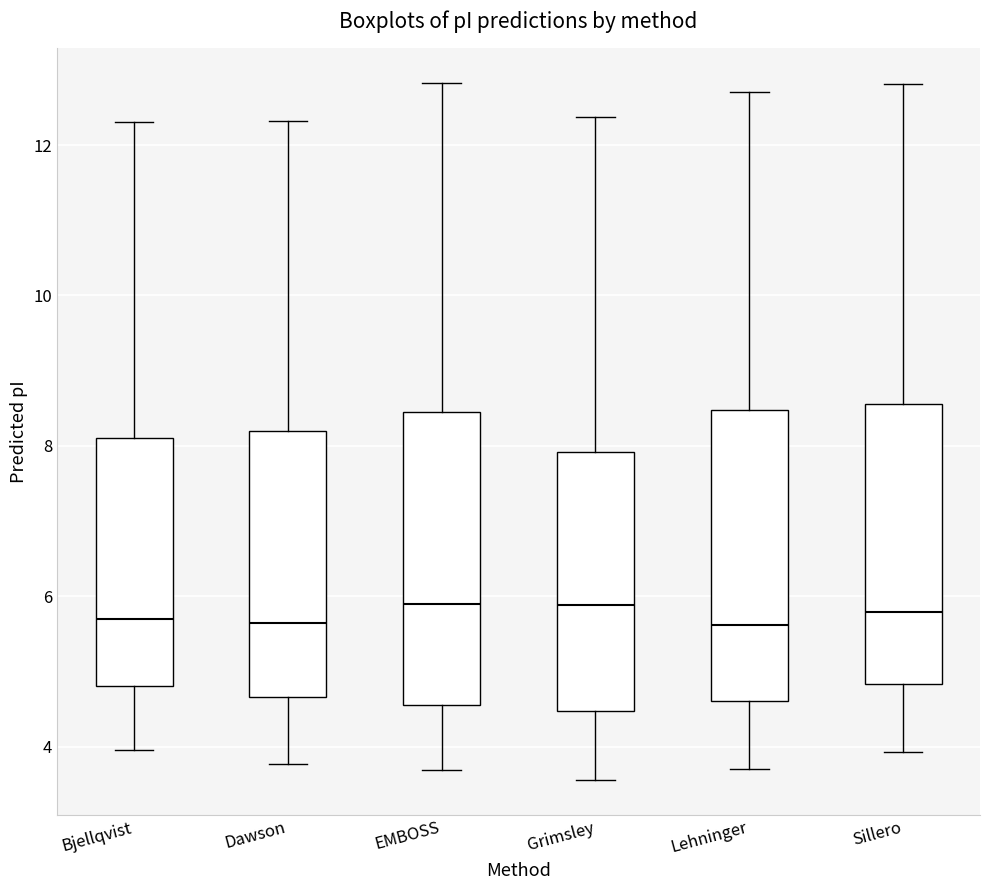

Where does the lower whisker of the box for EMBOSS end on the y-axis? The values are not printed on the chart, so give them approximately, as read against the axis.

3.6